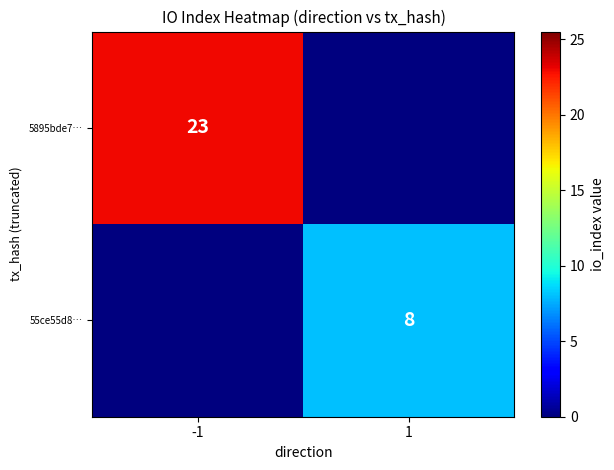

Is the value of 5895bde7… at -1 greater than the value of 55ce55d8… at 1?

Yes